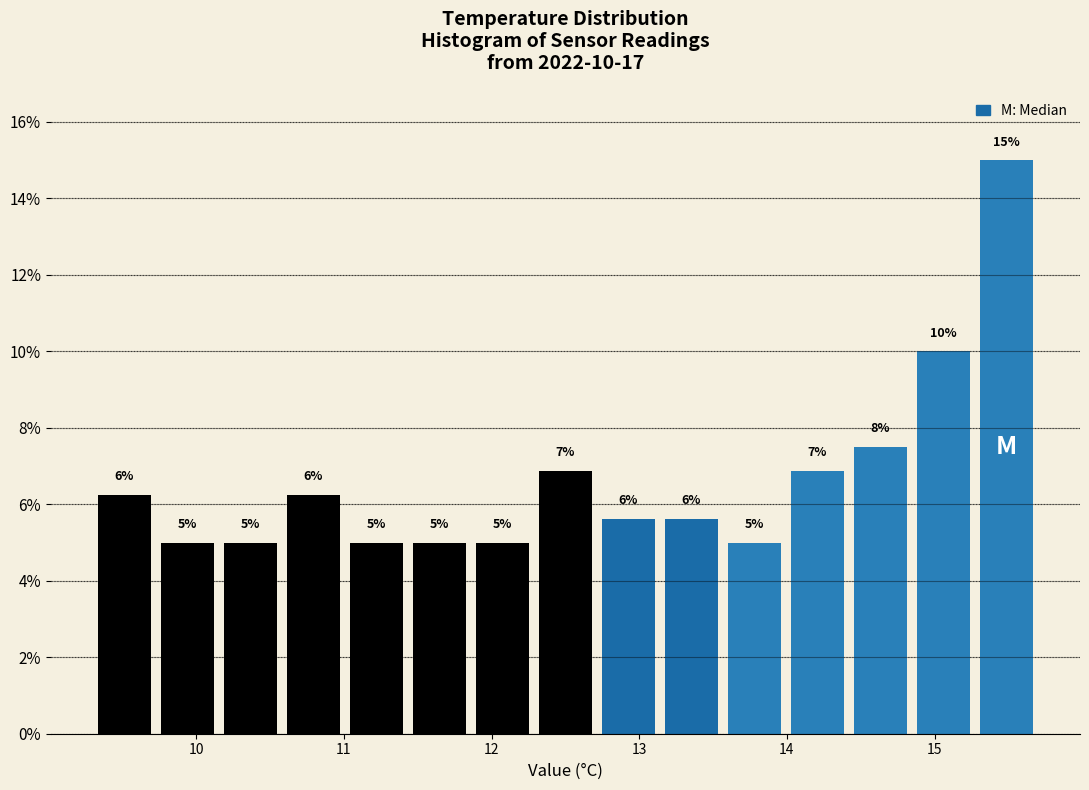

Which range on the x-axis has the tallest bar?

15.3 to 15.7